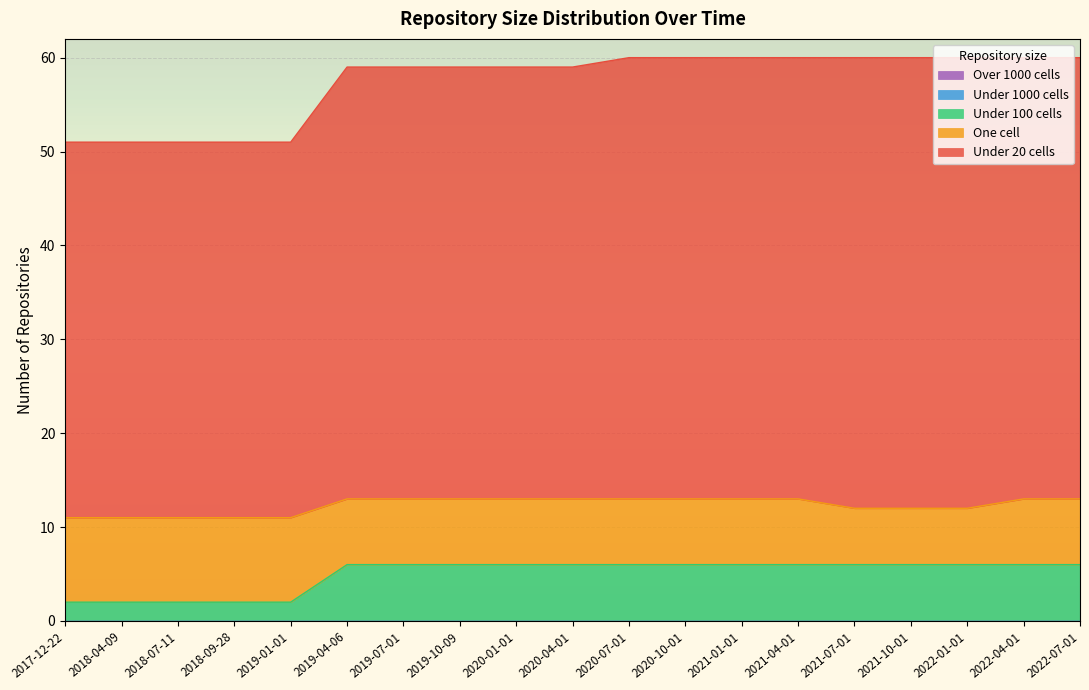

Is the value of under_twenty_cells at 2018-07-11 greater than the value of one_cell at 2020-07-01?

Yes